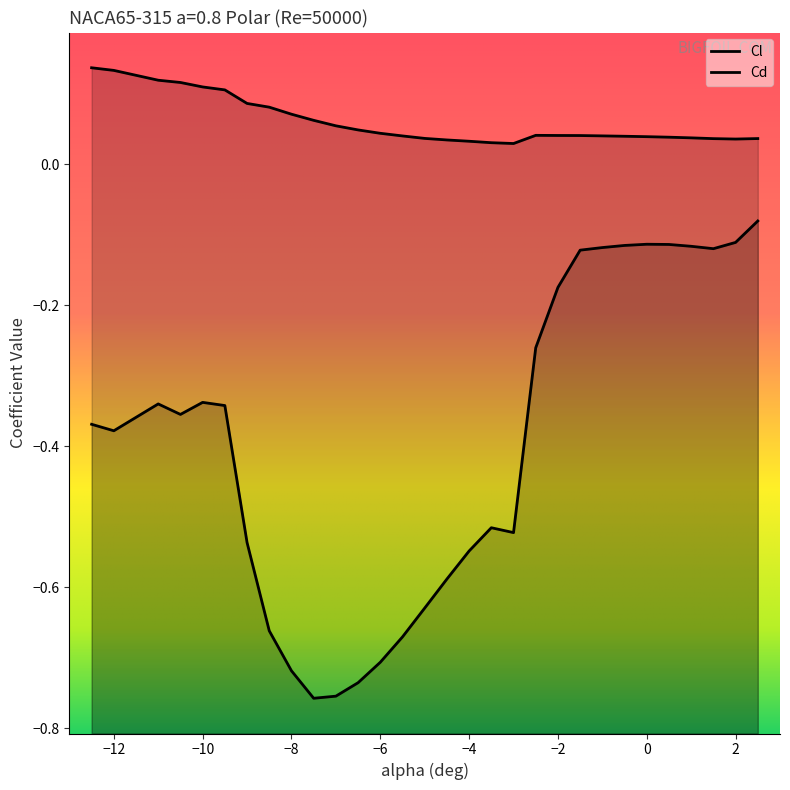

Is it true that Cl equals -0.6 at -4.5?

True